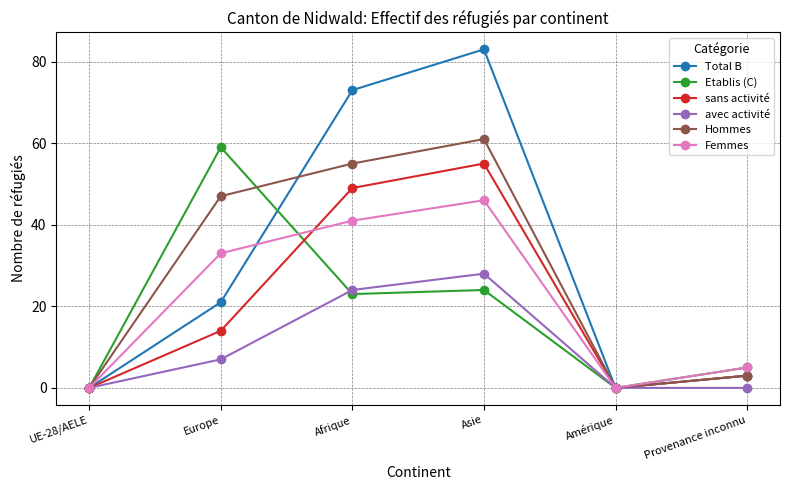

At which category does avec activité reach its first local peak?

Asie